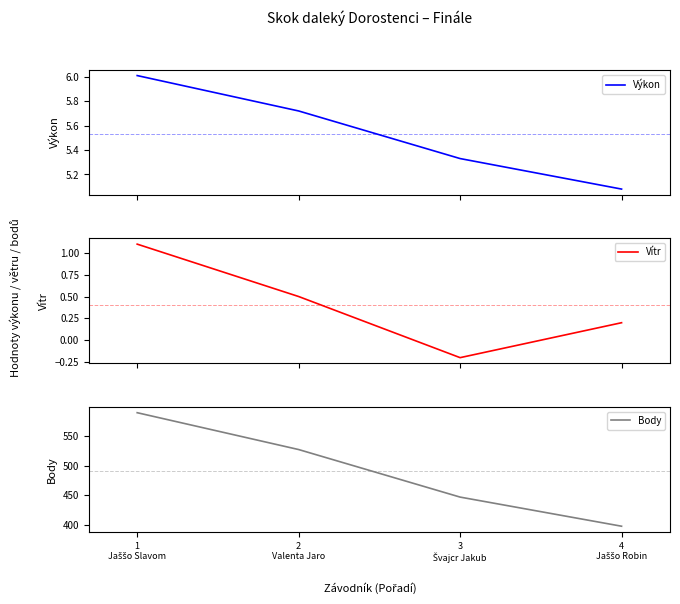

Is the value of Výkon at 4
Jaššo Robin greater than the value of Vítr at 3
Švajcr Jakub?

Yes